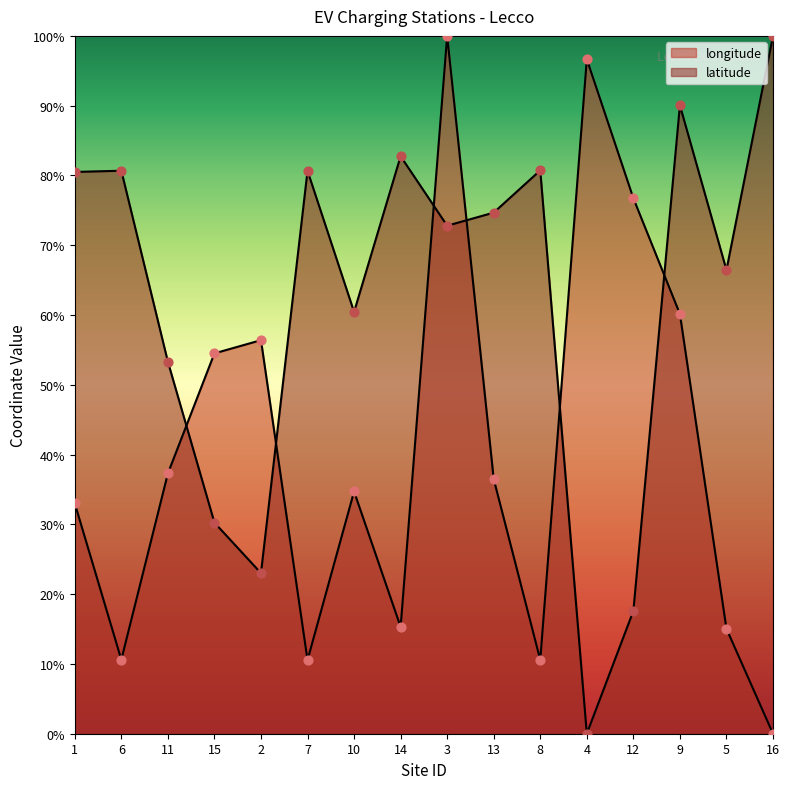

Which series has the largest Y range (max minus min)?

longitude